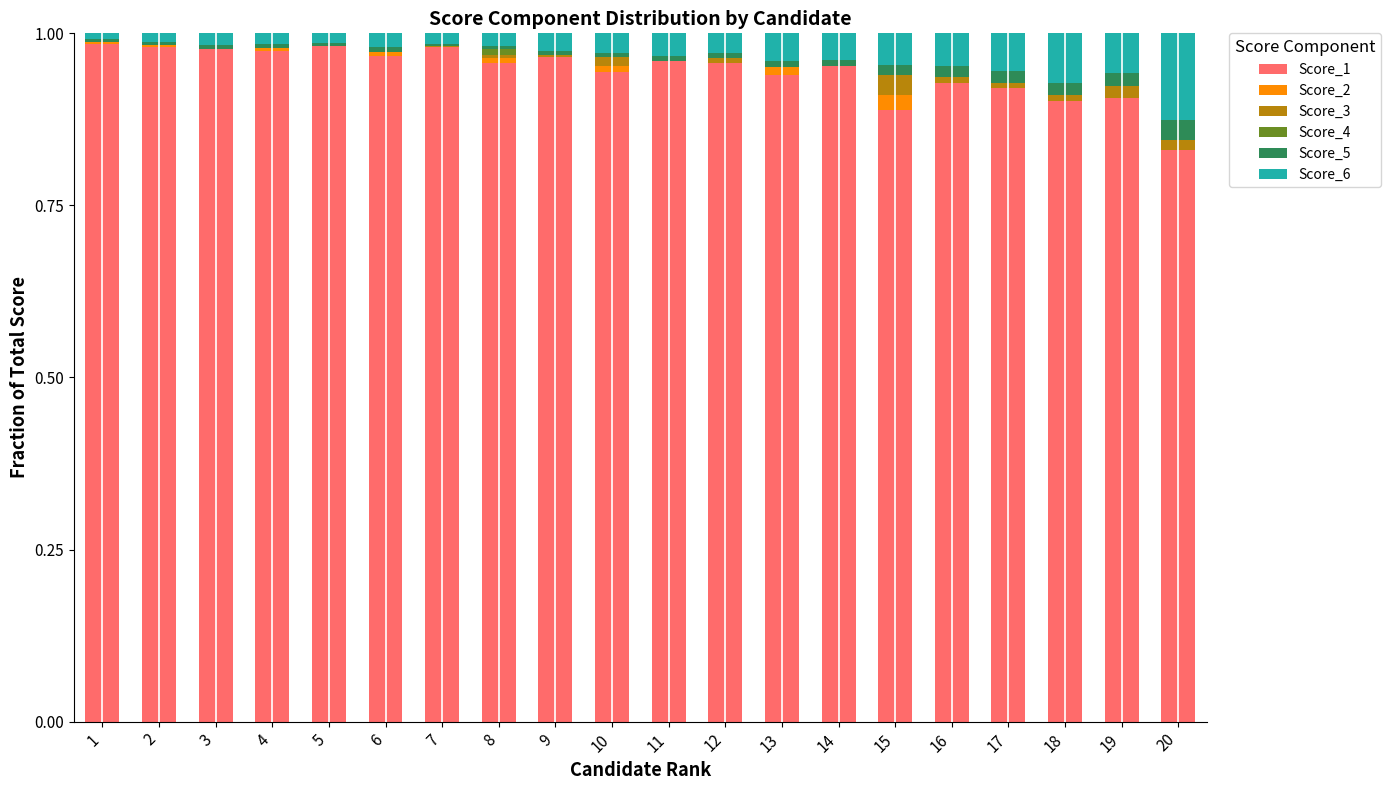

Count the number of data series in this chart.

6